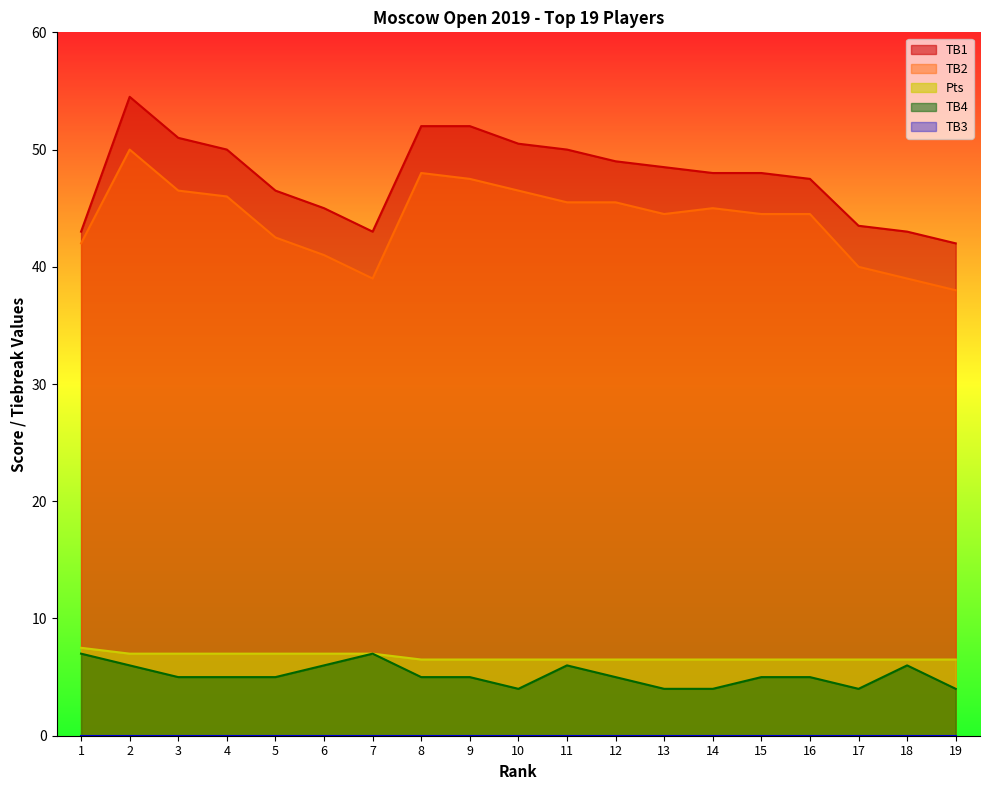

True or false: TB4 has more than 1 points higher than both neighbors.

True